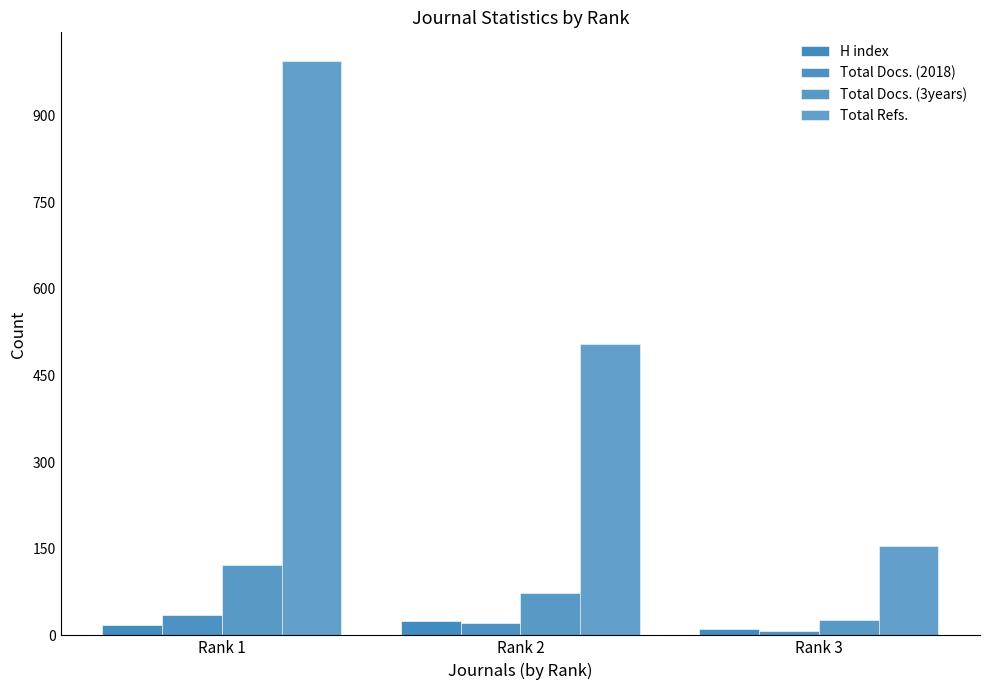

The Total Refs. series shows 272 at Rank 3. True or false?

False